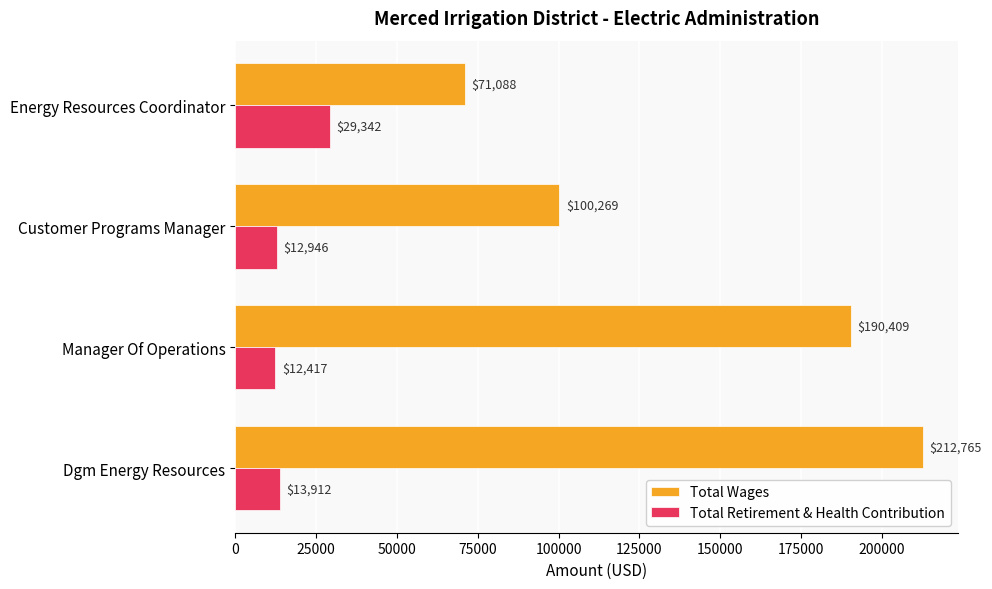

What is the smallest value displayed?

12417